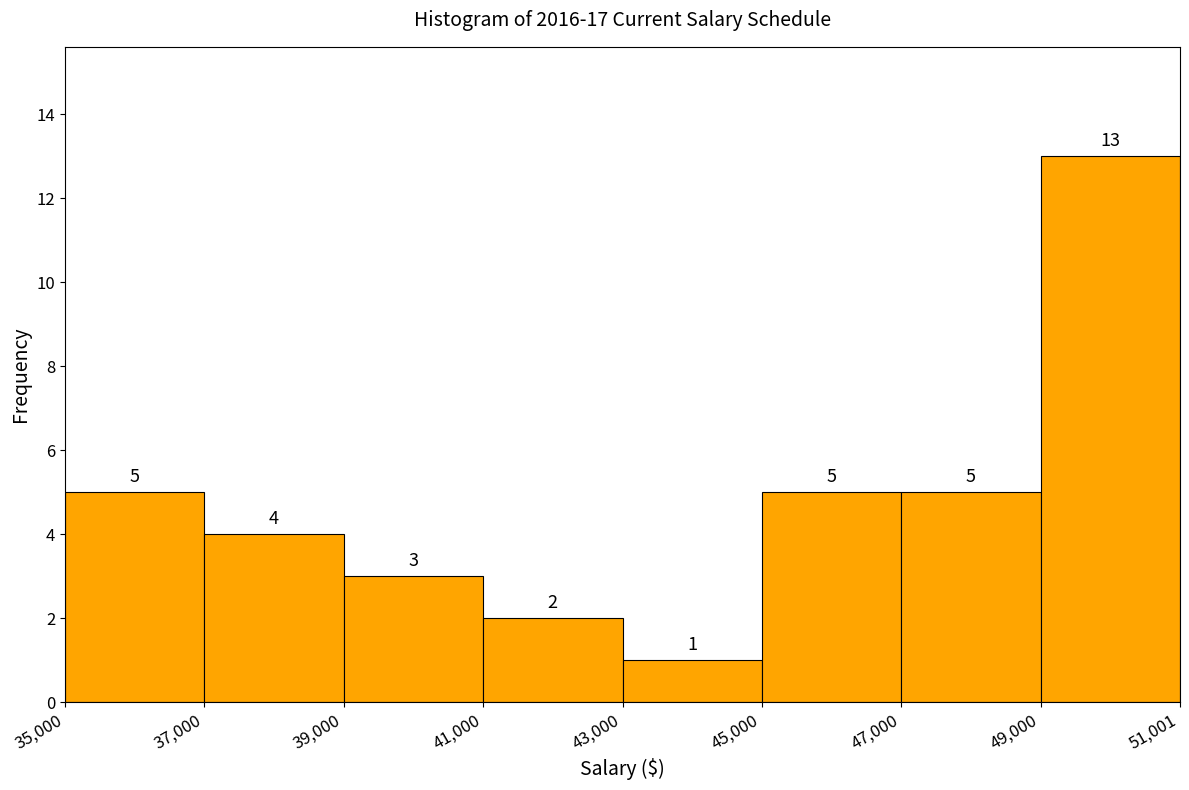

How tall is the bar that spans 49,000 to 51,001 on the x-axis?

13